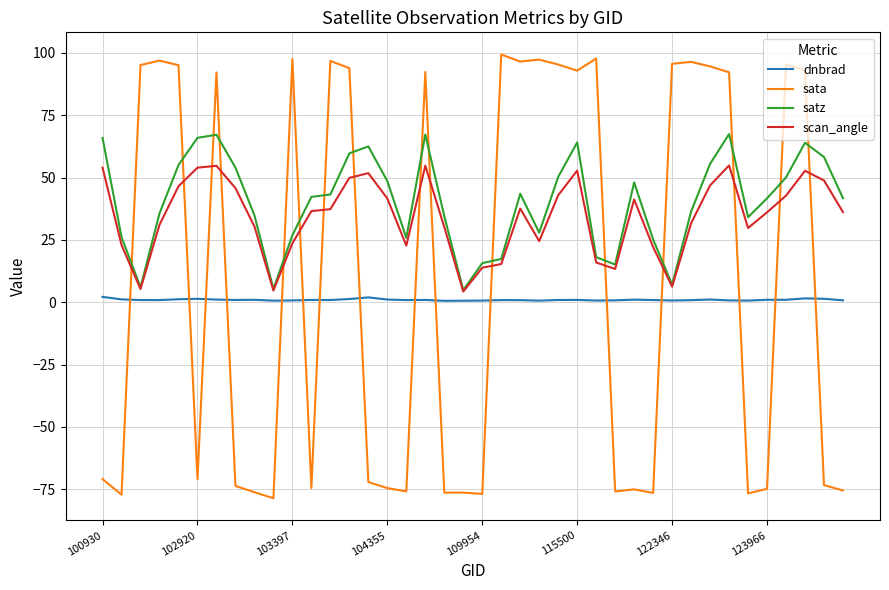

Rank the series by their maximum value, from lowest to highest.

dnbrad, scan_angle, satz, sata